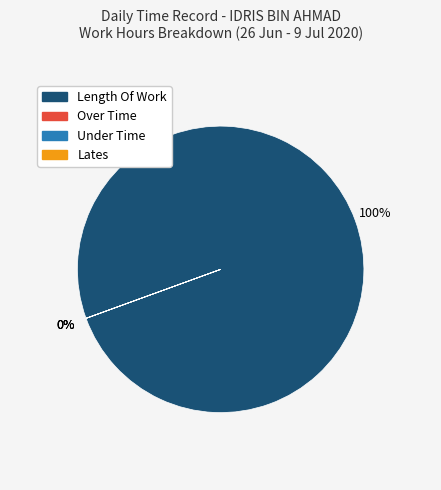

What is the change in value from Length Of Work to Lates?

-103.2